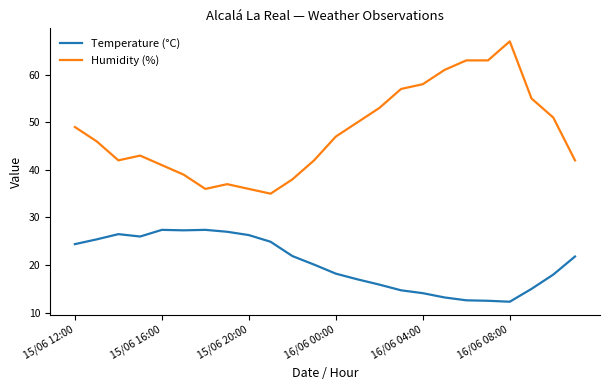

Rank the series by their maximum value, from highest to lowest.

Humidity (%), Temperature (°C)